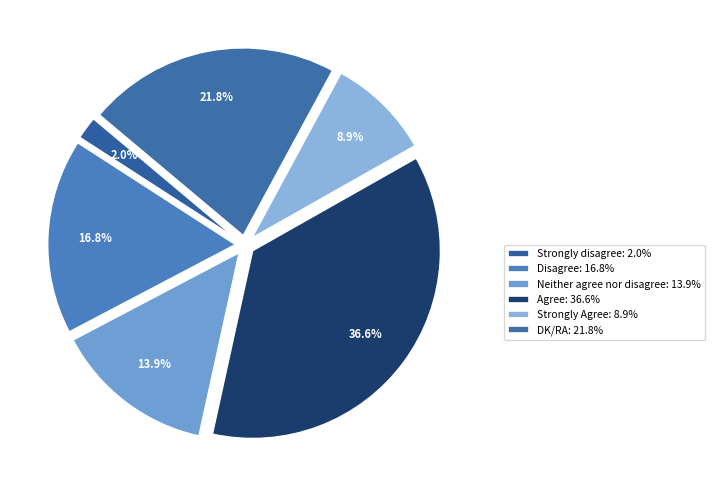

Which category has the biggest portion of the pie?

Agree